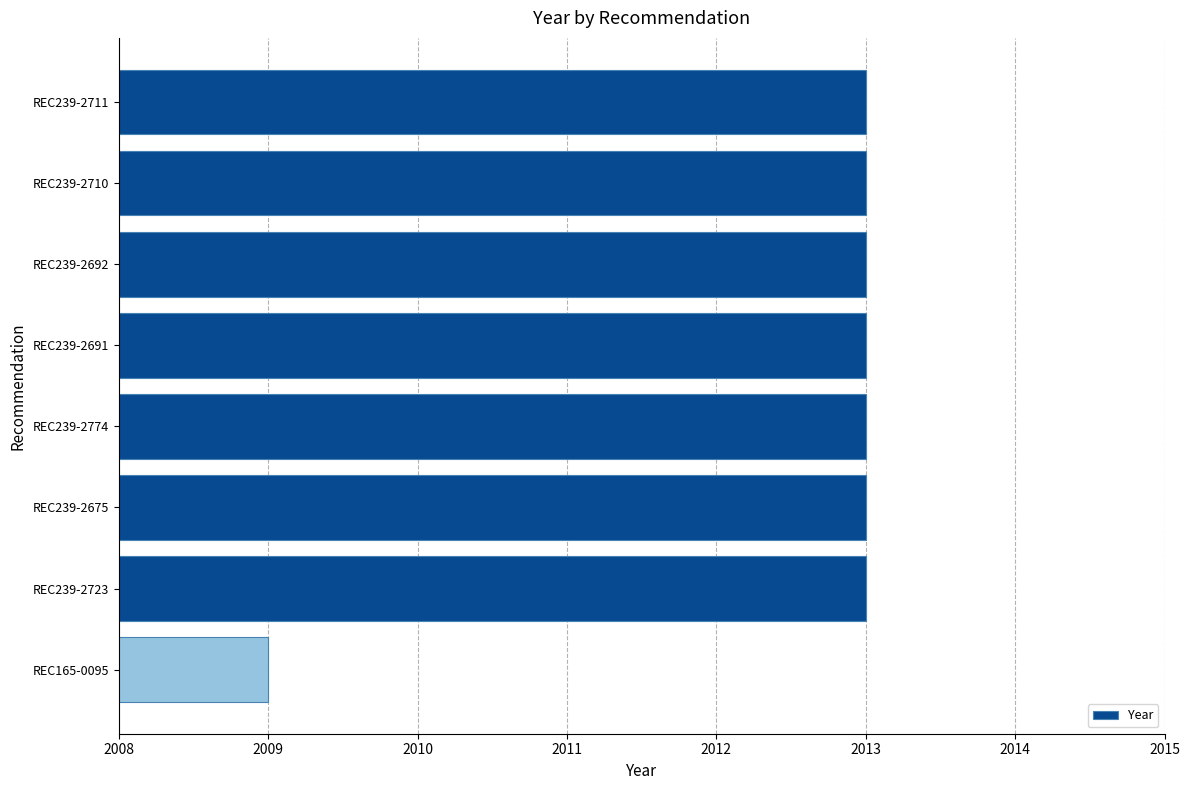

The value at REC165-0095 is 3487. True or false?

False